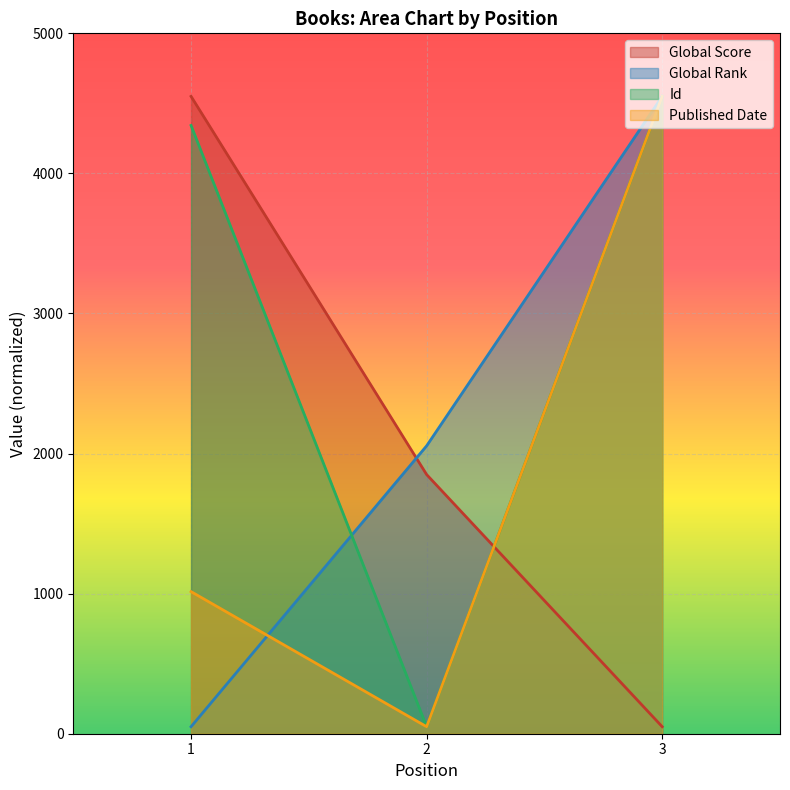

Where does the Published Date series first go above 1014?

1